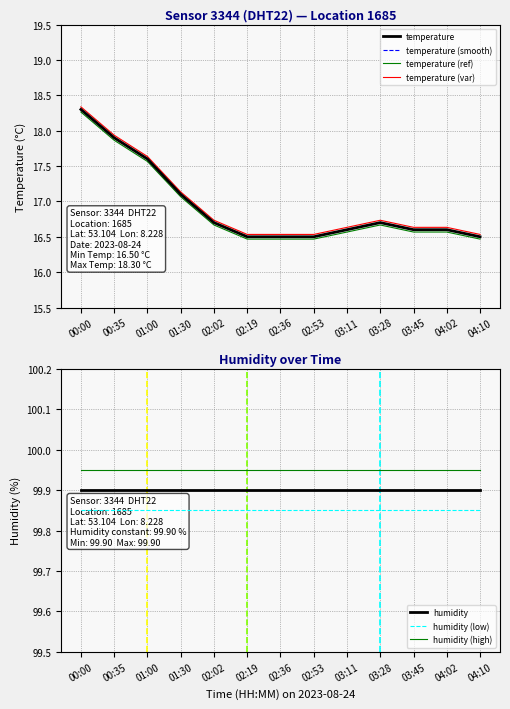

What is the greatest value displayed?

18.3